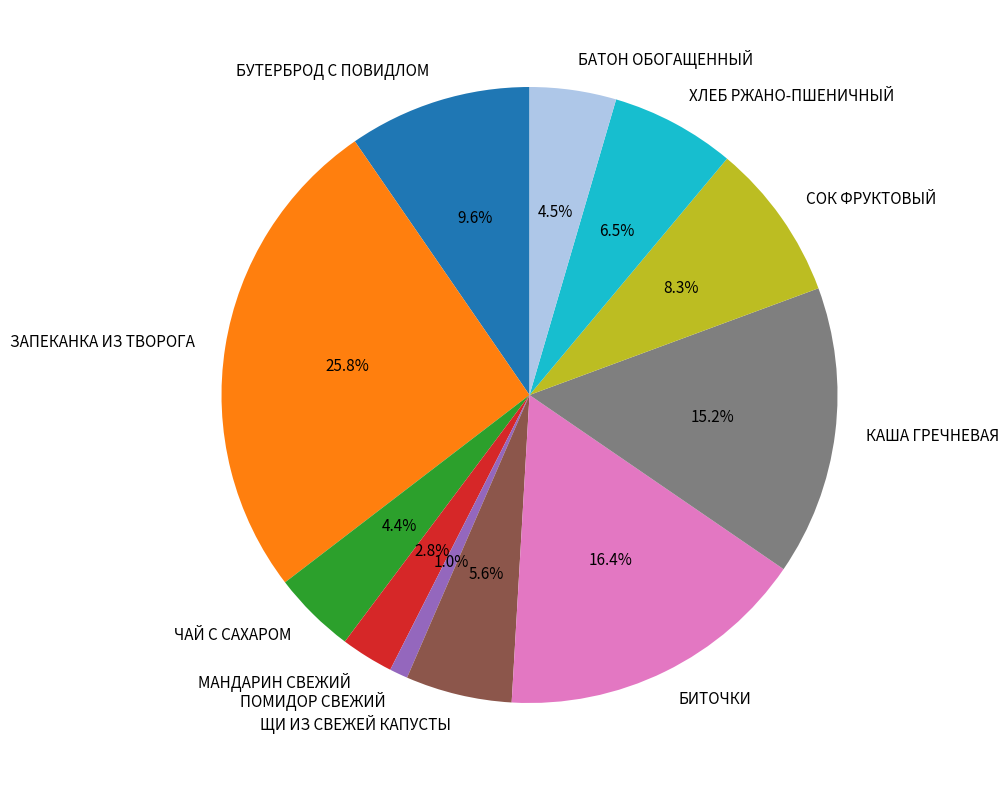

How much of the chart is everything except МАНДАРИН СВЕЖИЙ?

97.2%